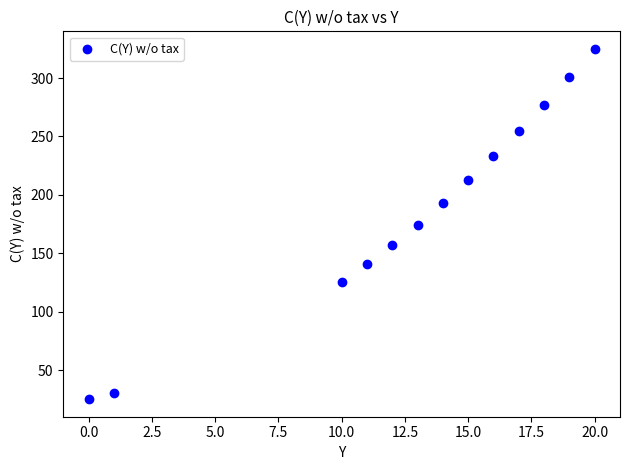

What is the range of X values (max minus min)?

20.0